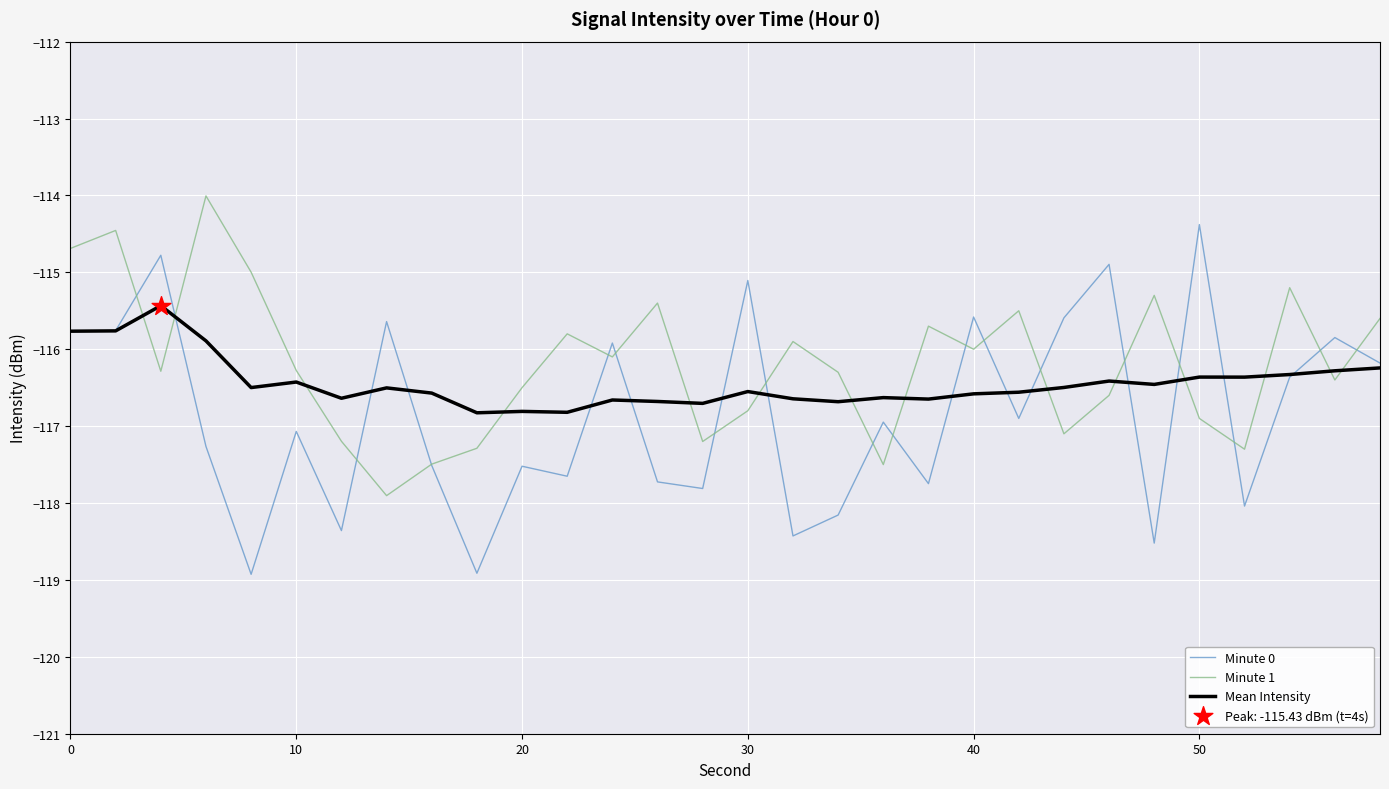

At how many categories does at least one series exceed -118?

30